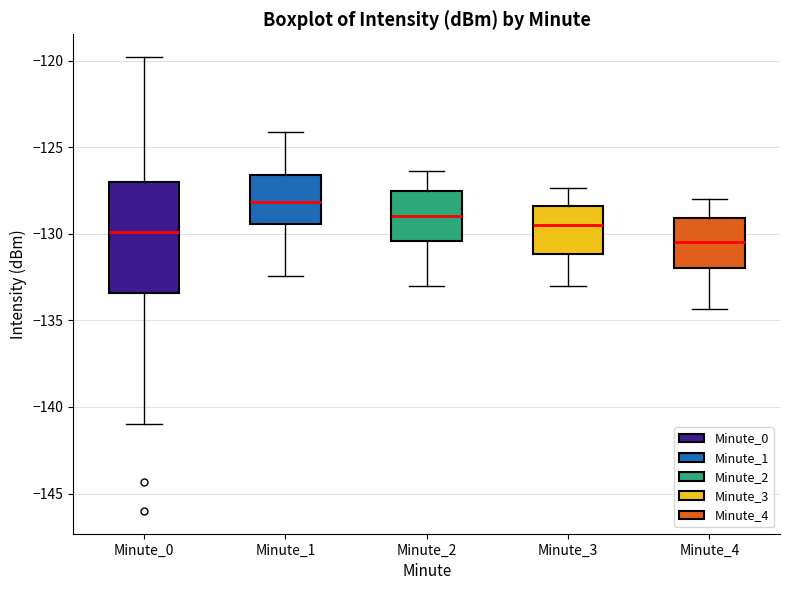

Where is the upper edge of the box for Minute_0 on the y-axis? The values are not printed on the chart, so give them approximately, as read against the axis.

-127.0